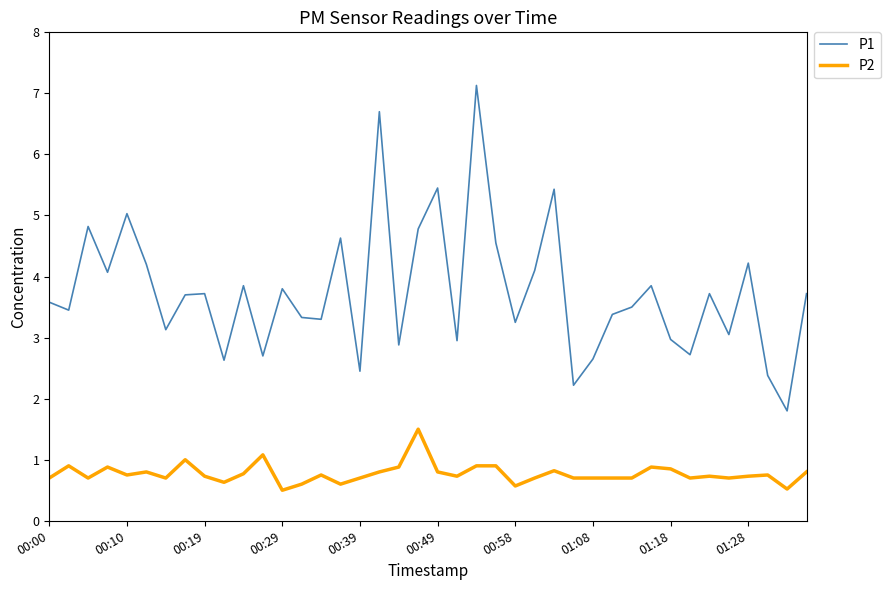

Which series has the largest total across all categories?

P1